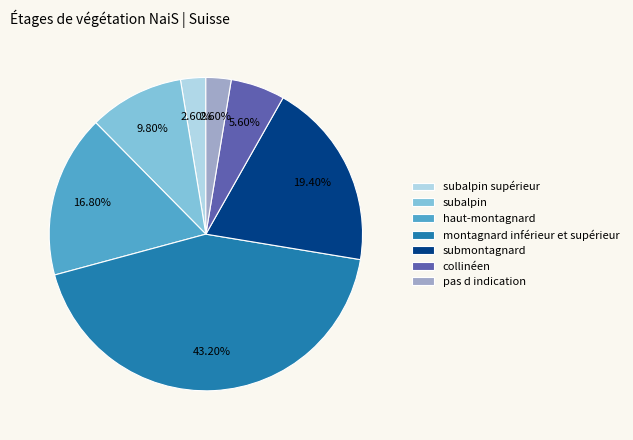

Does montagnard inférieur et supérieur account for over 50% of the chart?

No